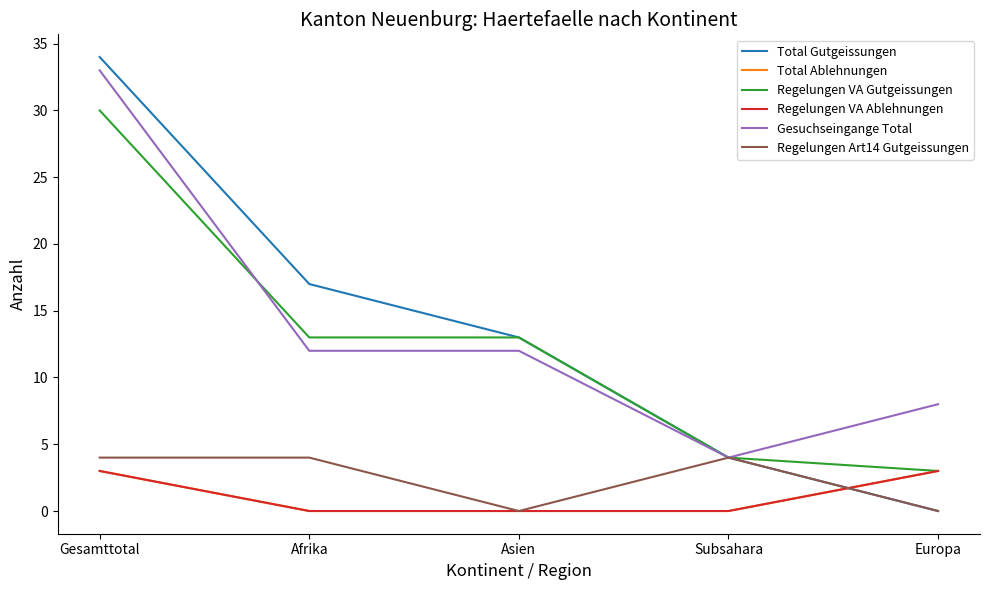

True or false: Regelungen VA Ablehnungen and Total Gutgeissungen intersect in this chart.

True